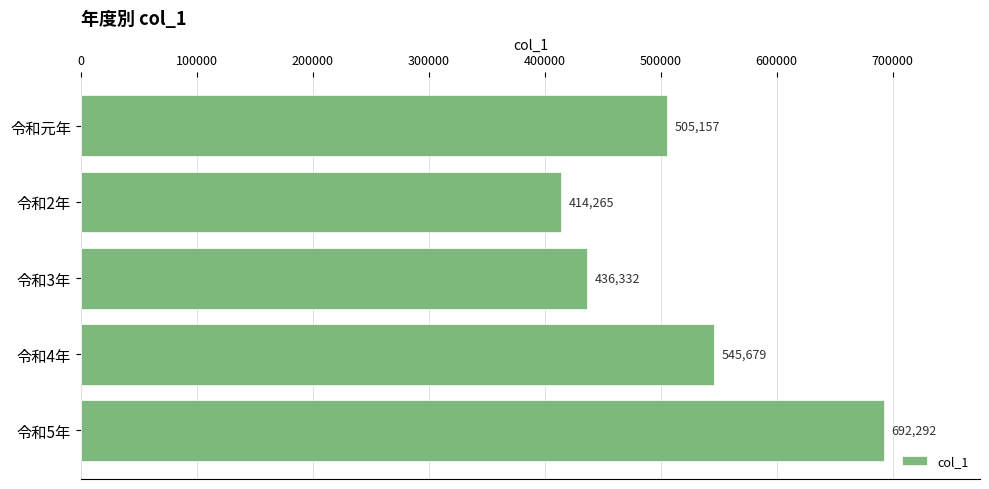

Rank the categories by value from lowest to highest.

令和2年, 令和3年, 令和元年, 令和4年, 令和5年